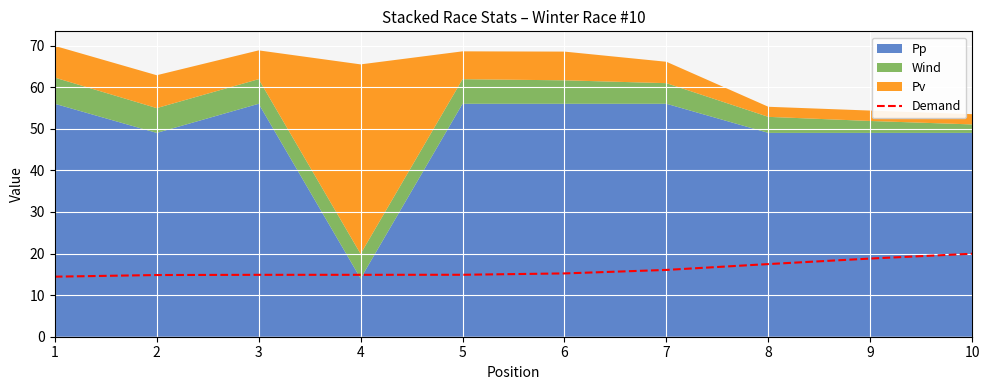

How many data points are above 15?

5